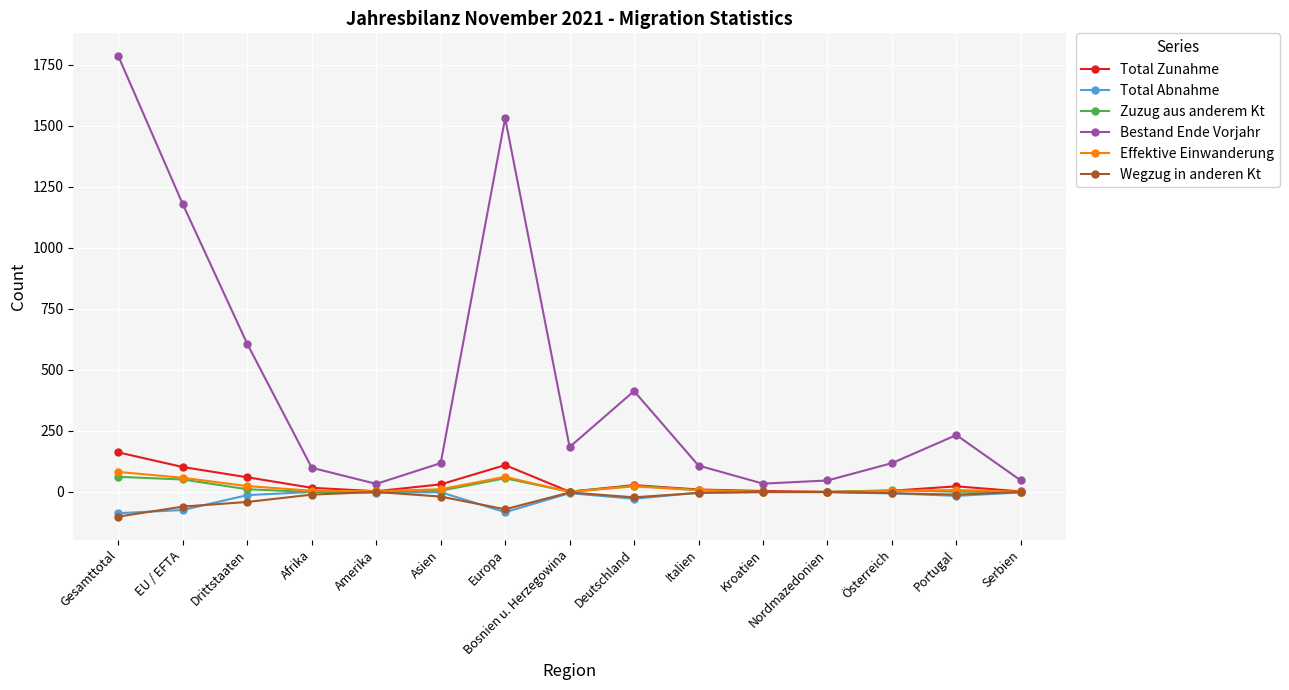

Is this an area chart (filled region under the line)?

No